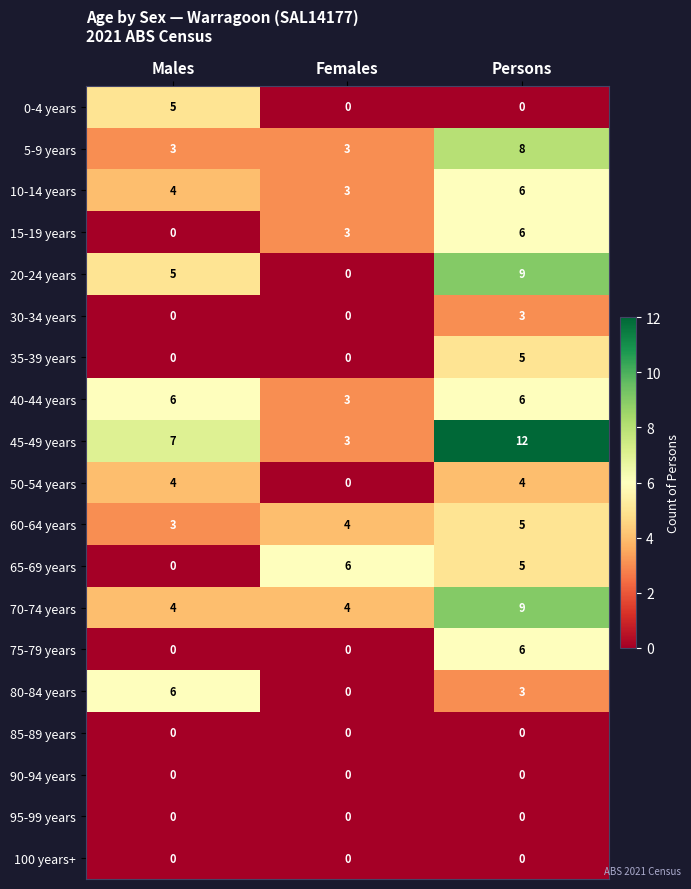

How many series are shown in this chart?

19